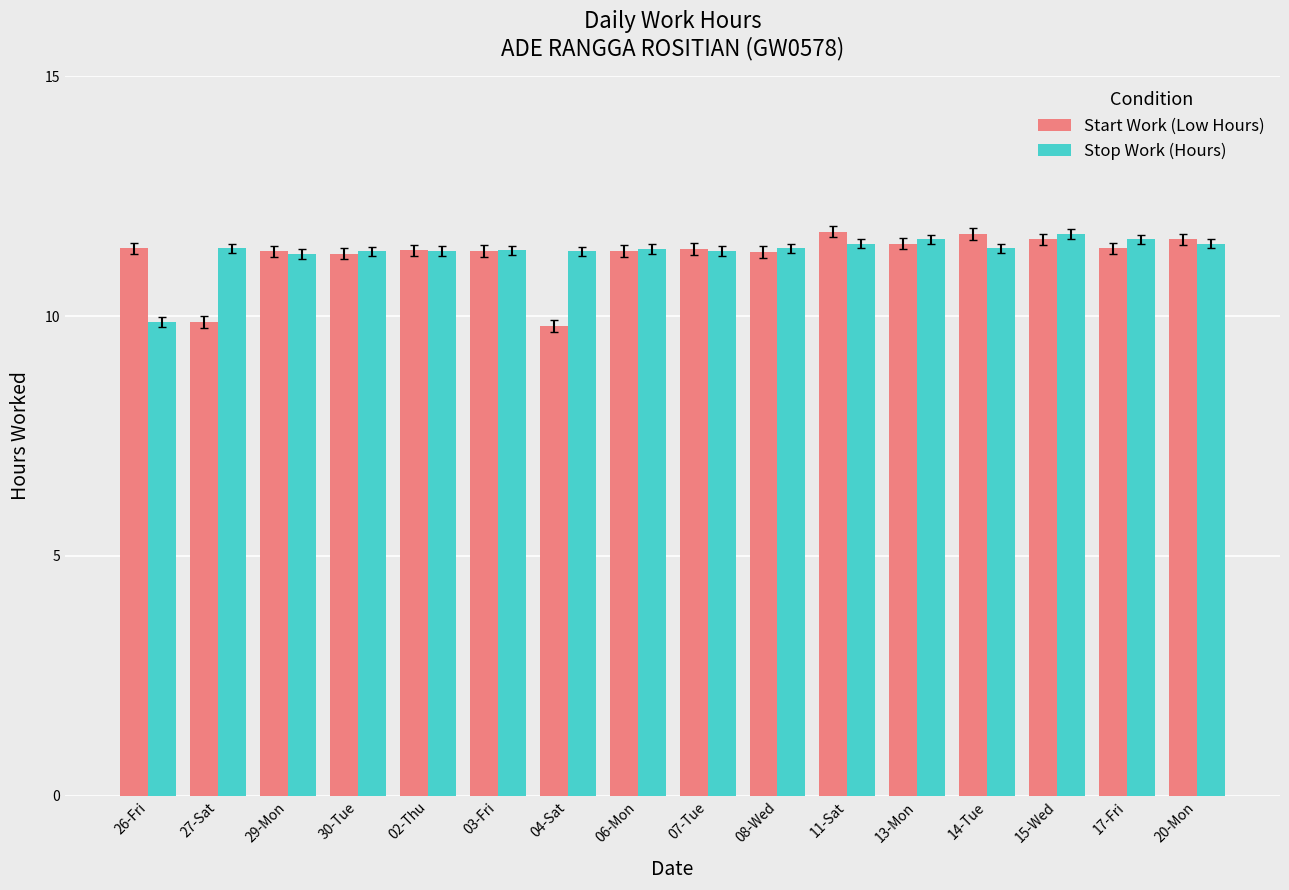

What is the total value across all series at 07-Tue?

22.8